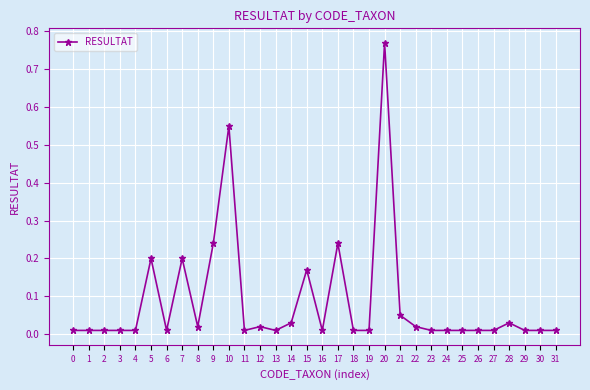

What is the sum of all values?

2.7